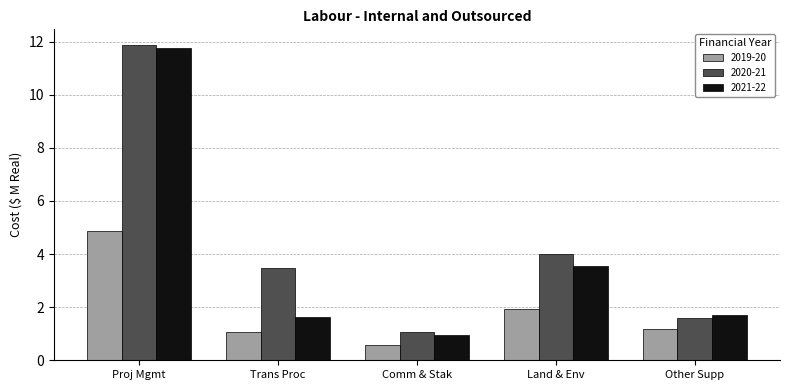

What are all the series names shown in the legend?

2019-20, 2020-21, 2021-22